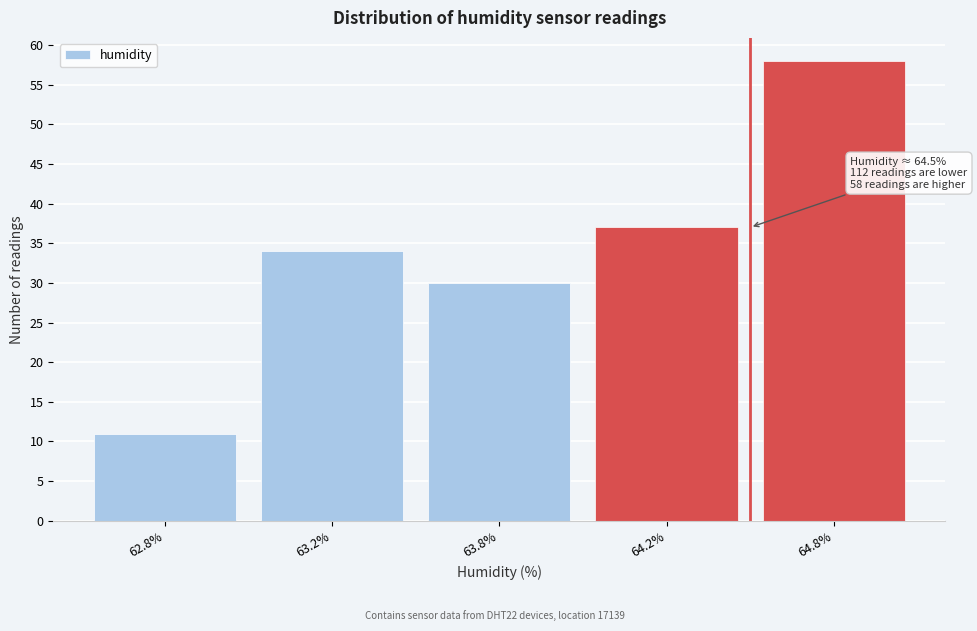

Reading left to right, transcribe all the data shown in this chart.

62.8%=11	63.2%=34	63.8%=30	64.2%=37	64.8%=58